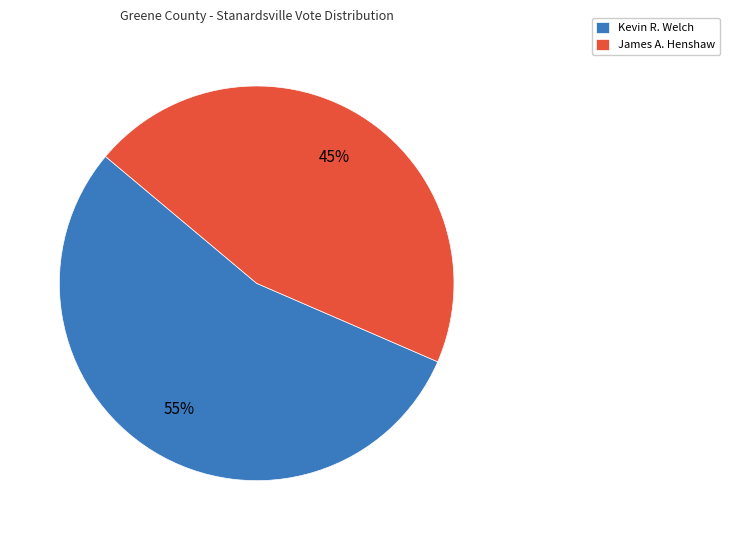

What percentage is the Kevin R. Welch slice, to the nearest percent?

55%